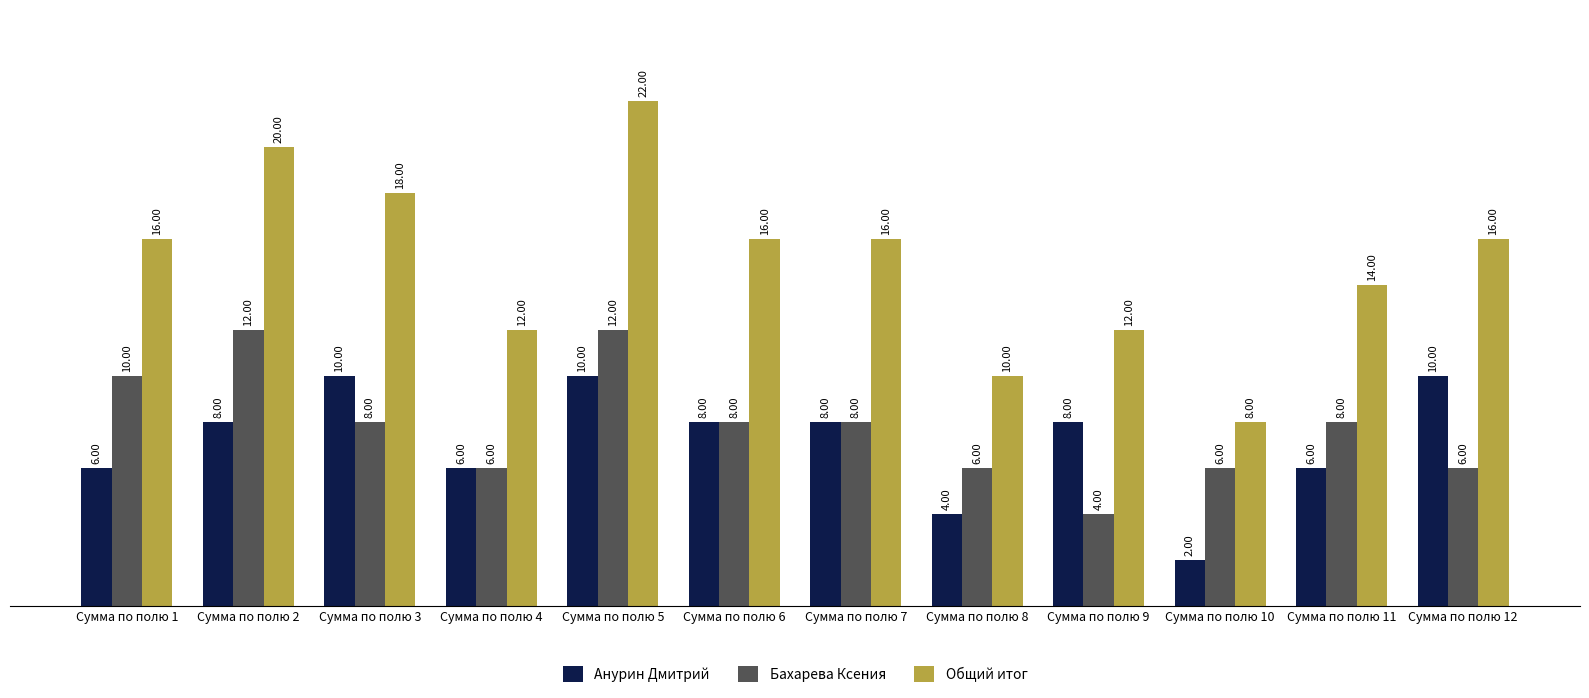

Count the Бахарева Ксения values in the range 6 to 10.

9